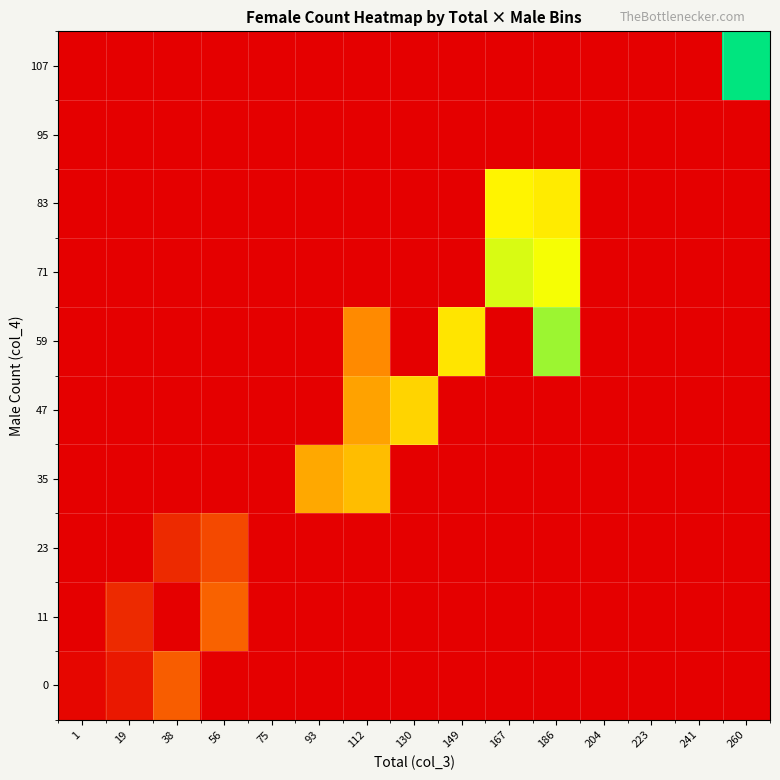

Which series has the largest total across all categories?

59